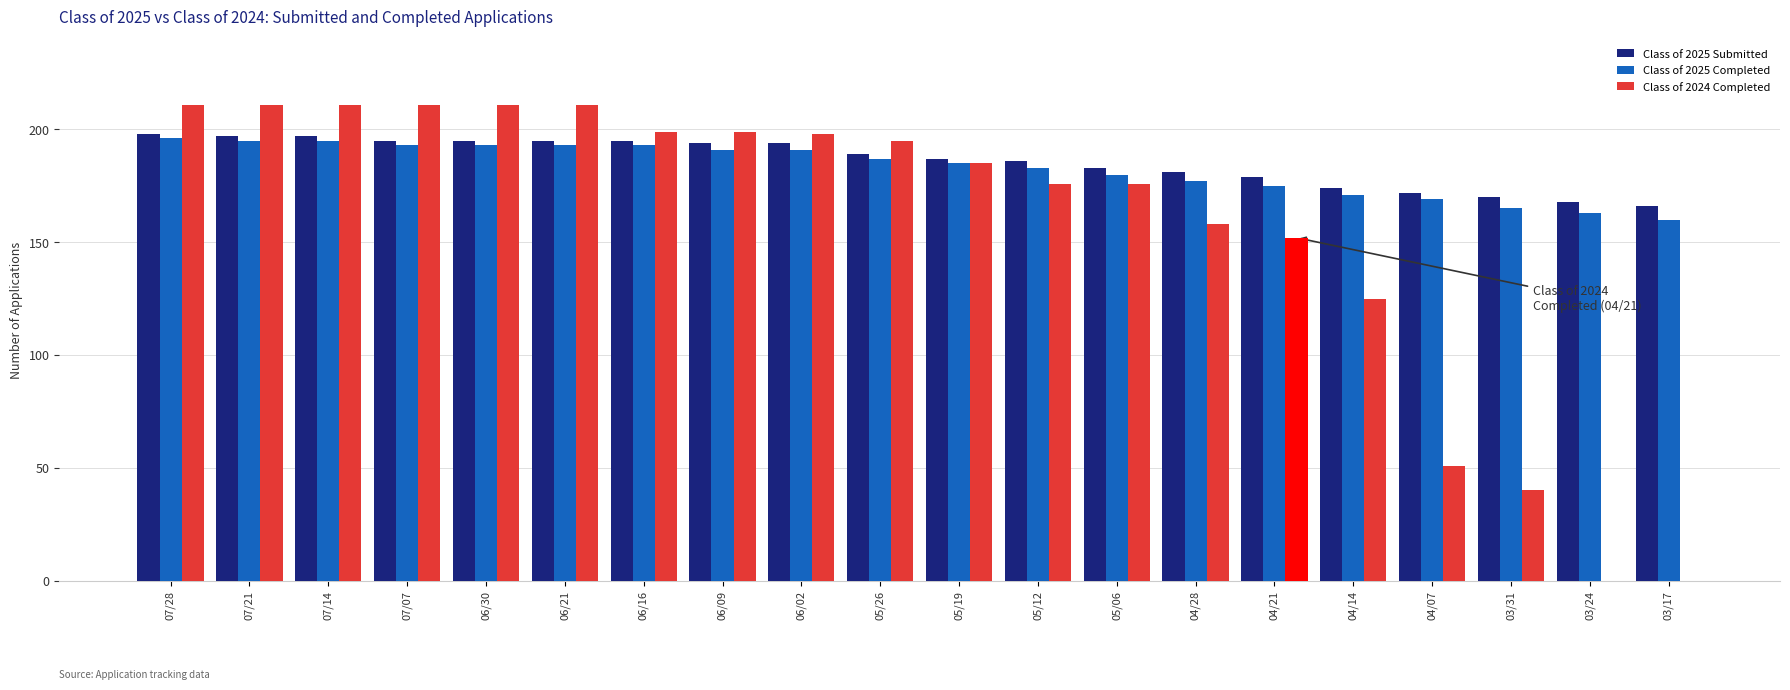

At which label does Class of 2025 Submitted reach its peak?

07/28